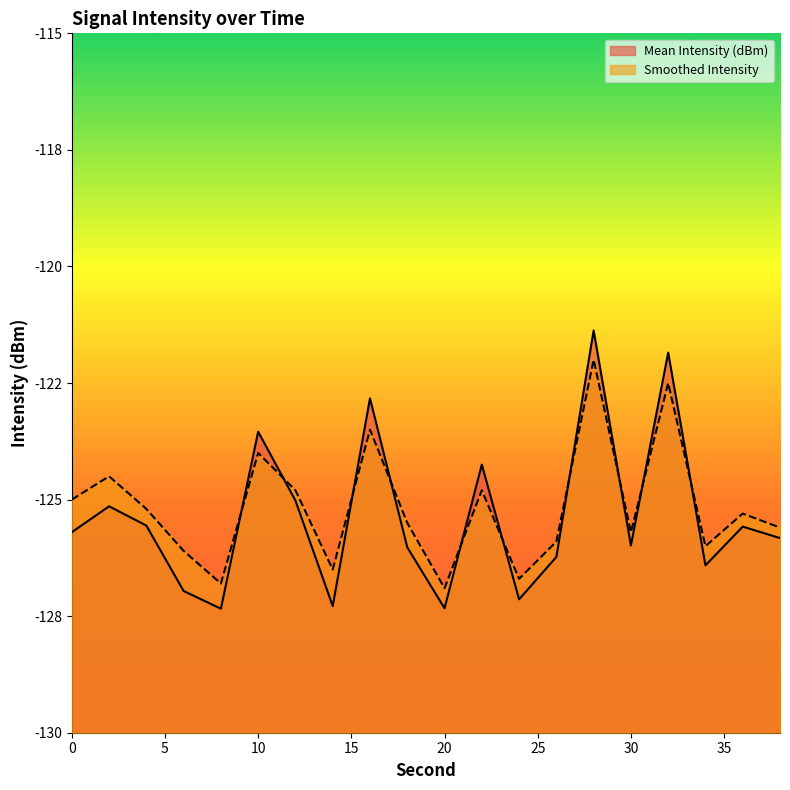

The Smoothed Intensity series shows -125.3 at 36. True or false?

True